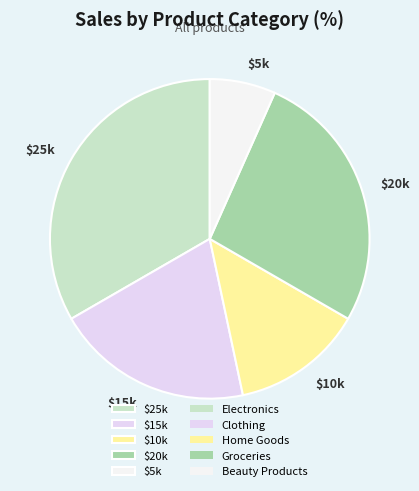

What is the largest slice in the pie chart?

$25k